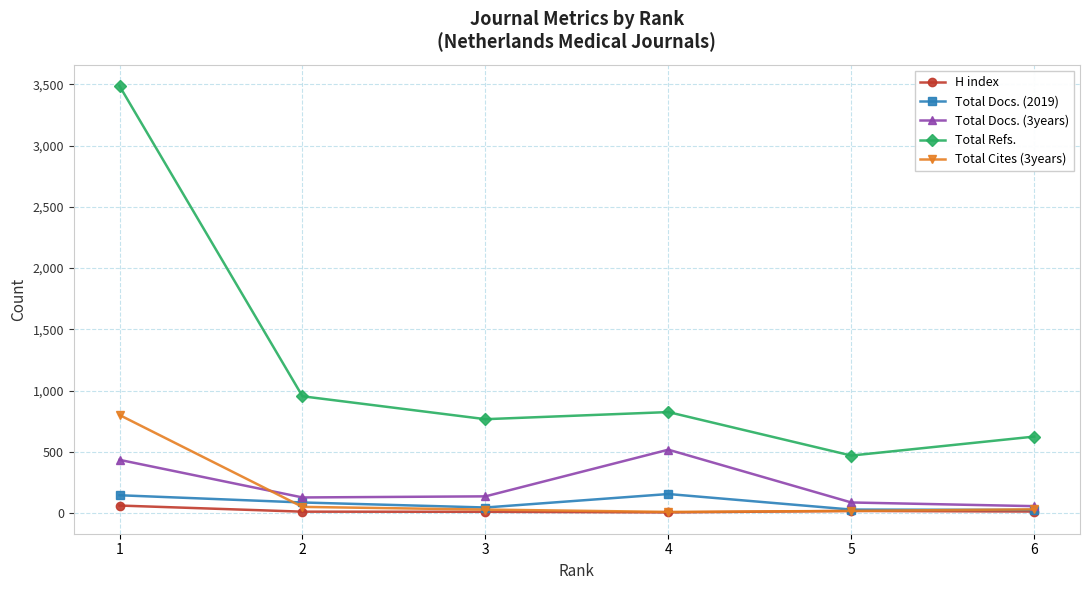

What is the value of the Total Docs. (2019) point at the 1st from the left?

145